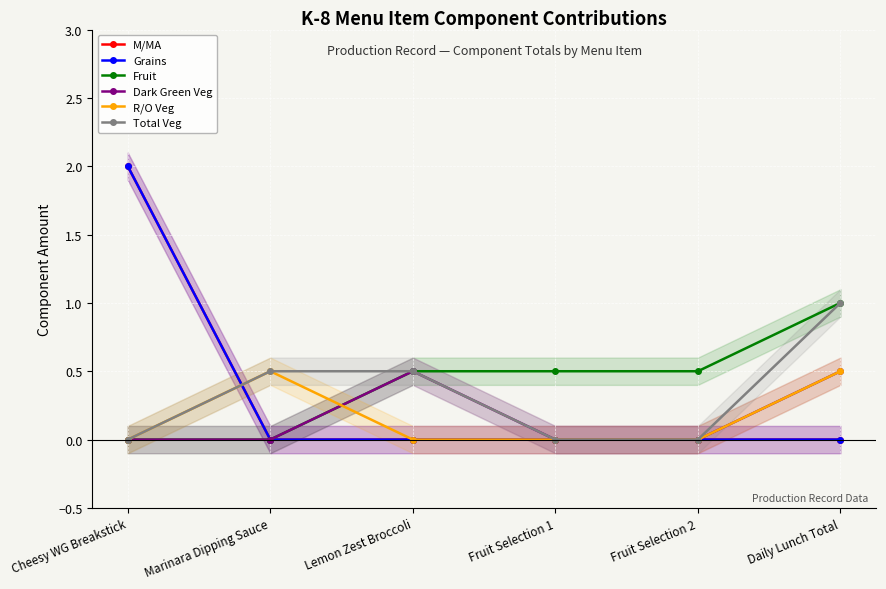

The Dark Green Veg series shows 0.5 at Daily Lunch Total. True or false?

True